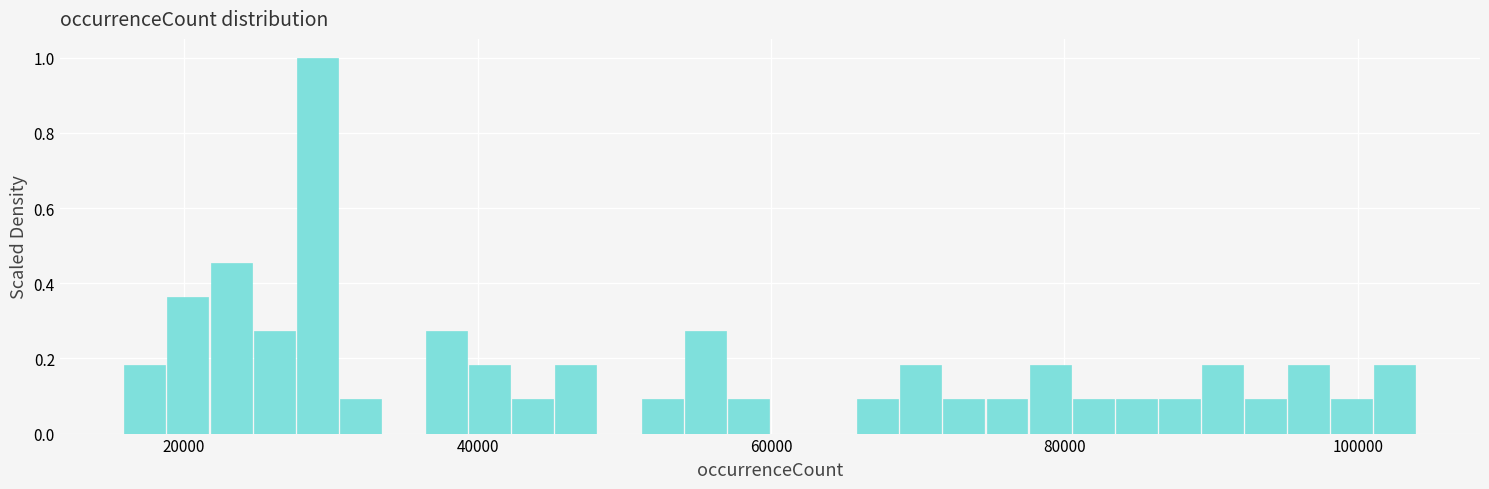

Read against the x-axis, roughly where is the centre of the tallest bar?

30000